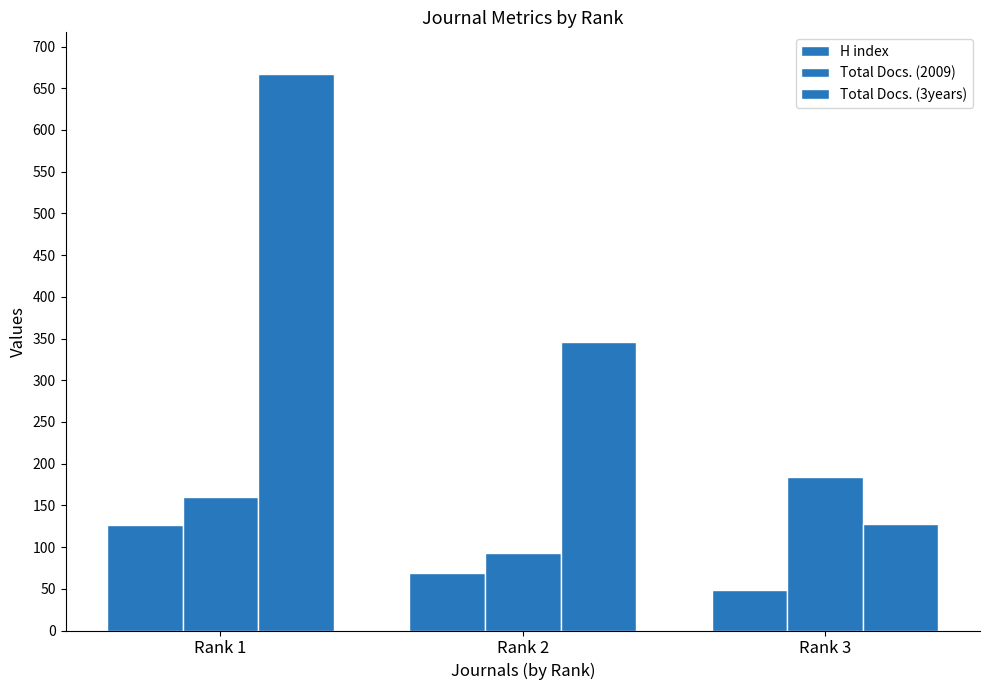

How many distinct data groups are displayed?

3